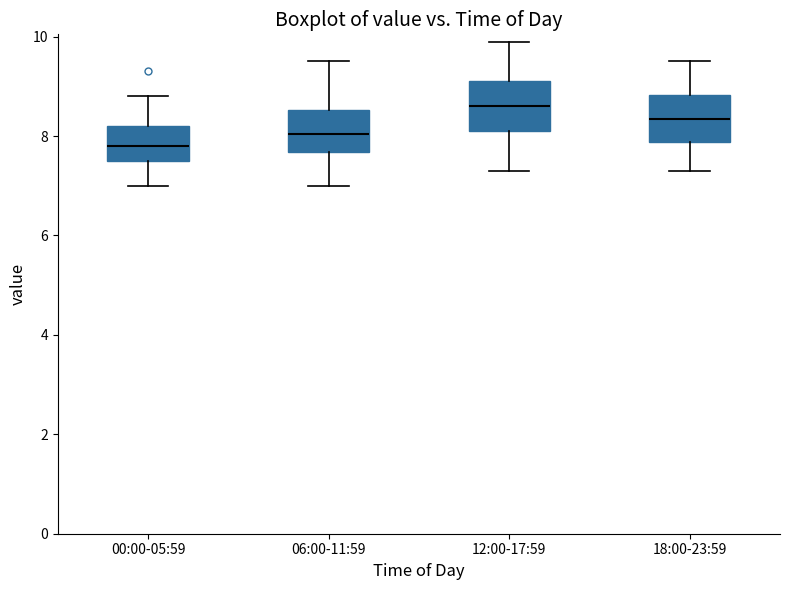

Where does the lower whisker of the box for 12:00-17:59 end on the y-axis? The values are not printed on the chart, so give them approximately, as read against the axis.

7.4